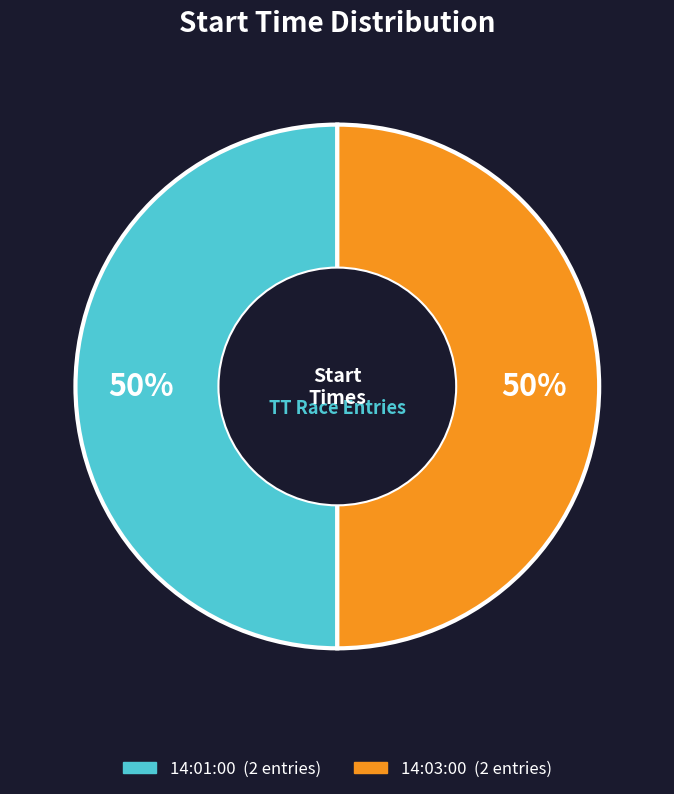

To the nearest percent, what is the average slice percentage?

50%